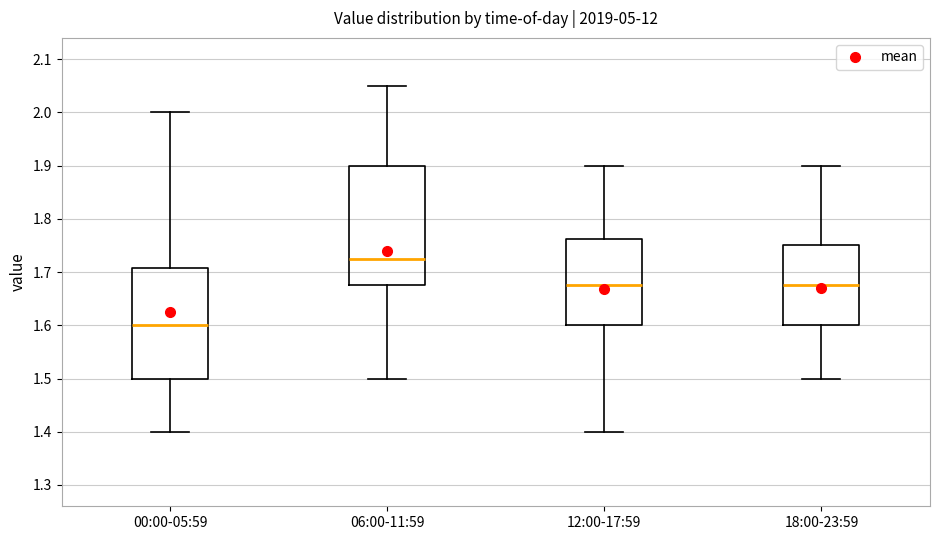

Which box's median line is the lowest?

00:00-05:59